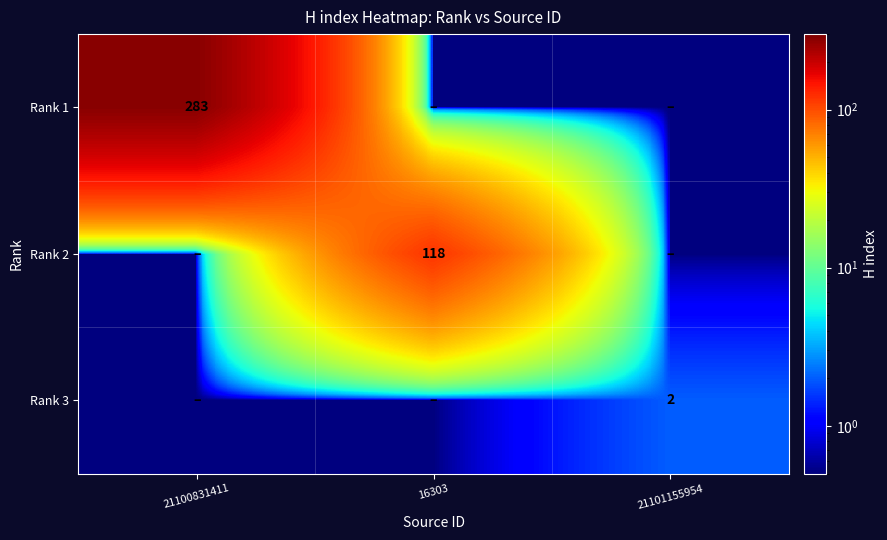

What is the total value across all series at 21101155954?

3.0